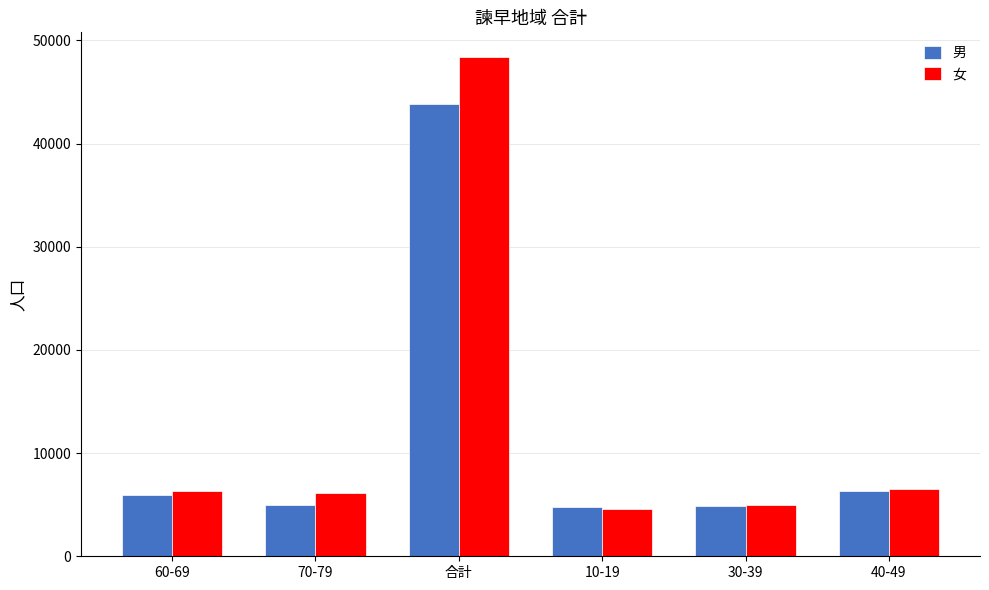

Count the number of categories in the chart.

6